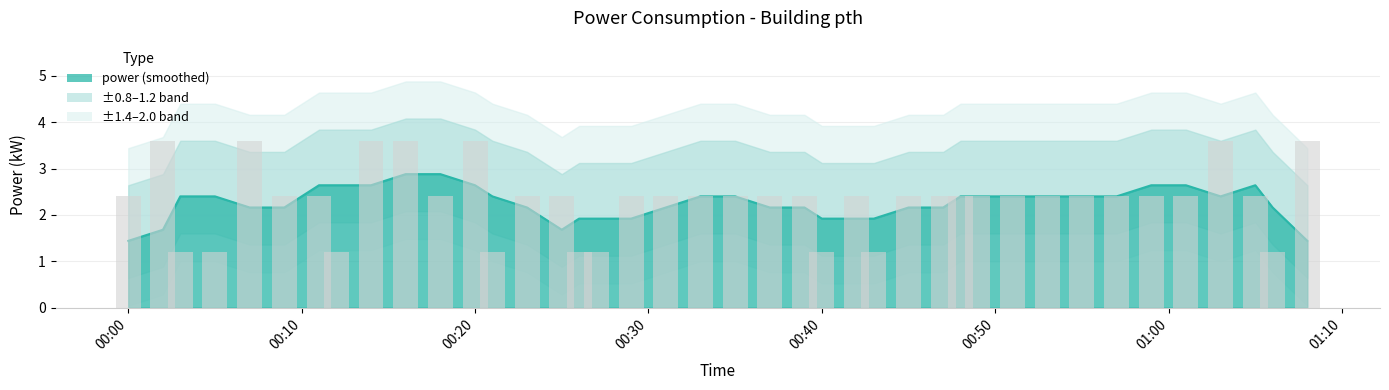

List the labels in order of value, smallest first.

2022-09-27T00:03:00, 2022-09-27T00:05:00, 2022-09-27T00:12:00, 2022-09-27T00:21:00, 2022-09-27T00:26:00, 2022-09-27T00:27:00, 2022-09-27T00:40:00, 2022-09-27T00:43:00, 2022-09-27T01:06:00, 2022-09-27T00:00:00, 2022-09-27T00:09:00, 2022-09-27T00:11:00, 2022-09-27T00:18:00, 2022-09-27T00:23:00, 2022-09-27T00:25:00, 2022-09-27T00:29:00, 2022-09-27T00:31:00, 2022-09-27T00:33:00, 2022-09-27T00:35:00, 2022-09-27T00:37:00, 2022-09-27T00:39:00, 2022-09-27T00:42:00, 2022-09-27T00:45:00, 2022-09-27T00:47:00, 2022-09-27T00:48:00, 2022-09-27T00:49:00, 2022-09-27T00:51:00, 2022-09-27T00:53:00, 2022-09-27T00:55:00, 2022-09-27T00:57:00, 2022-09-27T00:59:00, 2022-09-27T01:01:00, 2022-09-27T01:05:00, 2022-09-27T00:02:00, 2022-09-27T00:07:00, 2022-09-27T00:14:00, 2022-09-27T00:16:00, 2022-09-27T00:20:00, 2022-09-27T01:03:00, 2022-09-27T01:08:00